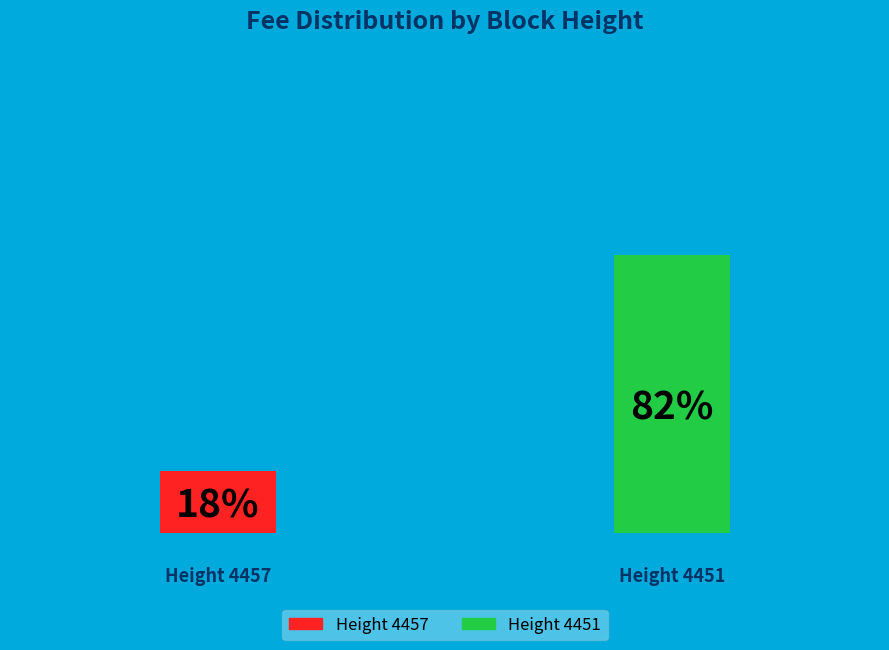

Is it true that 4451 is 82% of the pie?

True